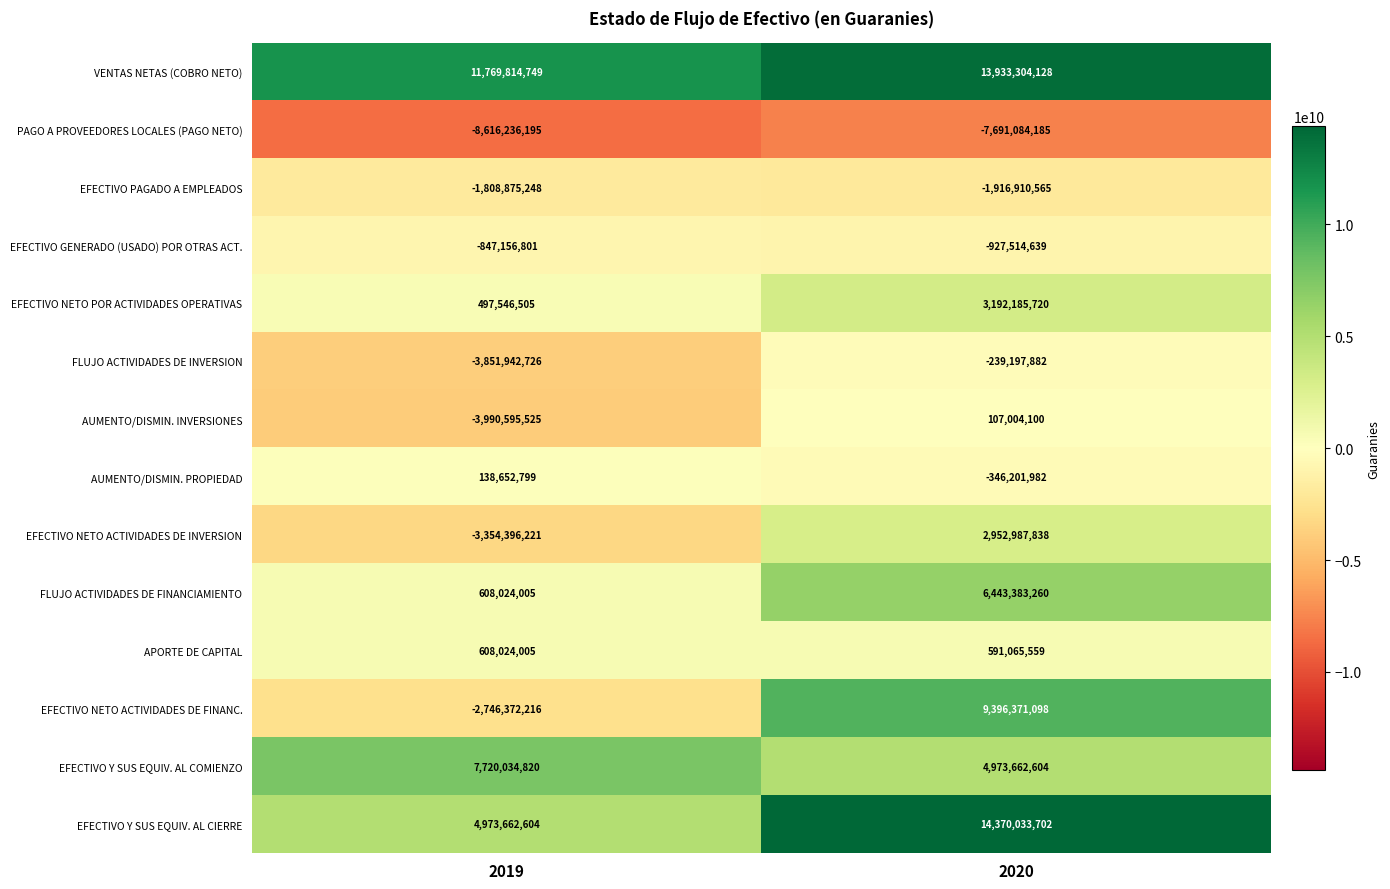

What is the difference between the AUMENTO/DISMIN. INVERSIONES values at 2020 and 2019?

4097599625